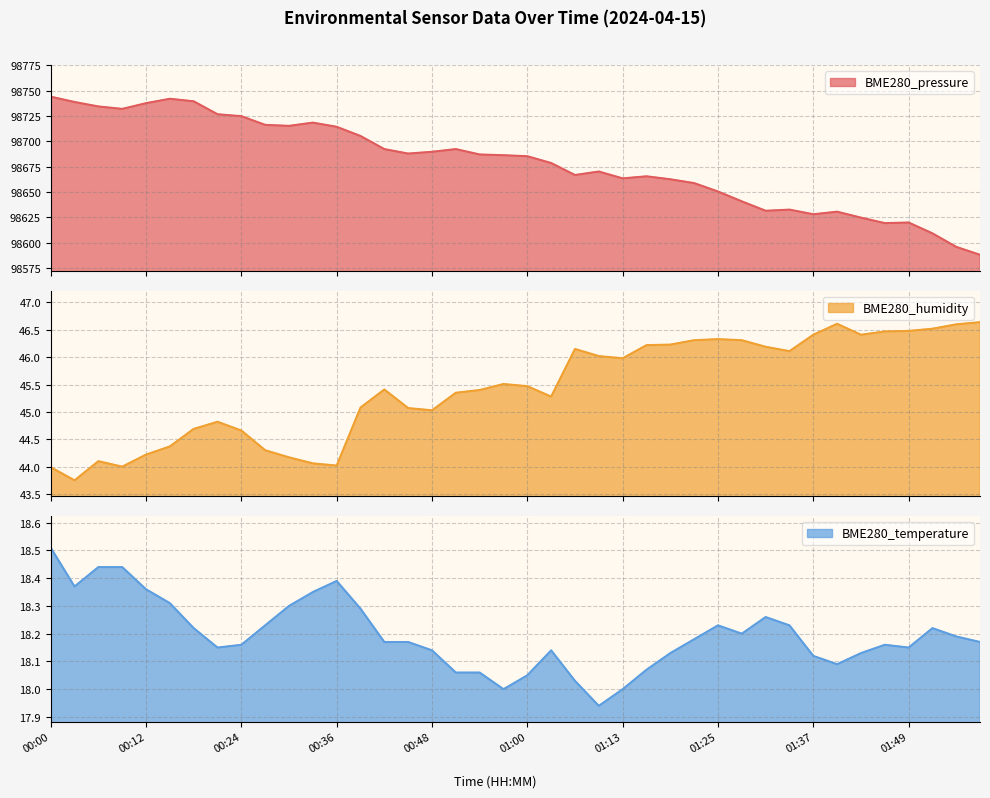

Between 00:54 and 01:31, which series saw the biggest shift?

BME280_pressure